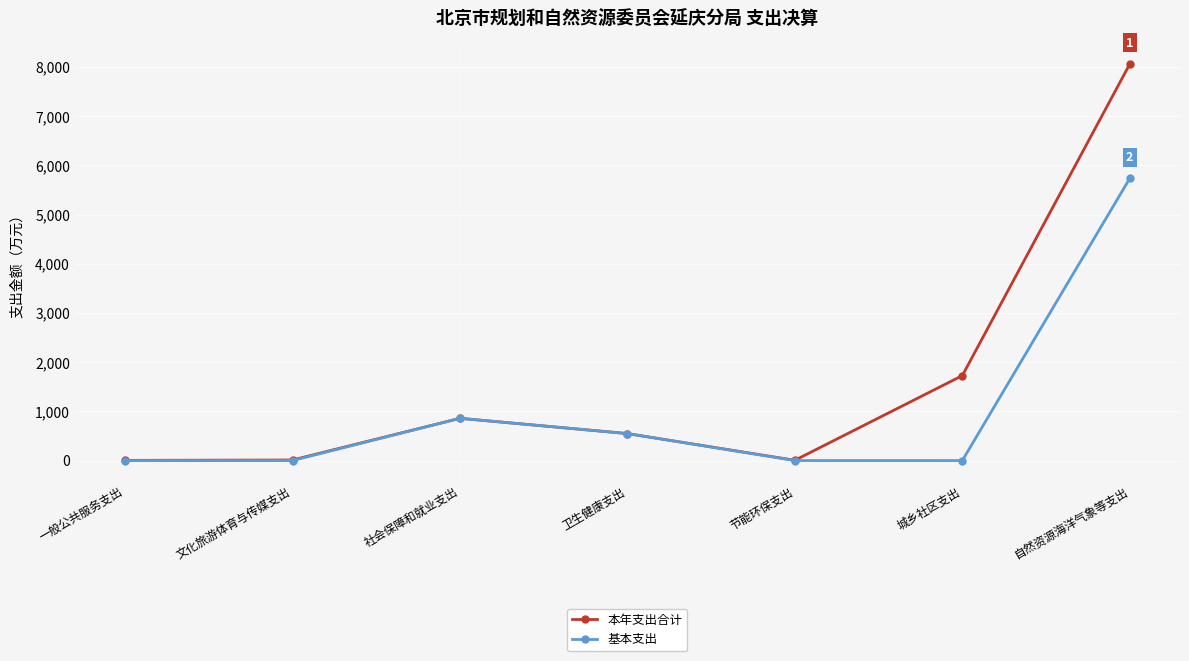

How many data points in 本年支出合计 are less than 548?

3